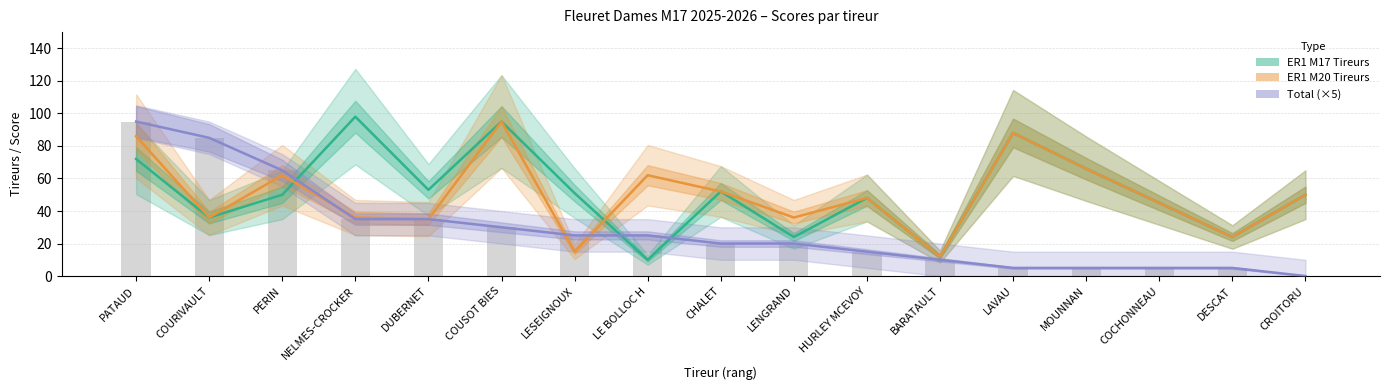

At how many categories does at least one series exceed 54?

8